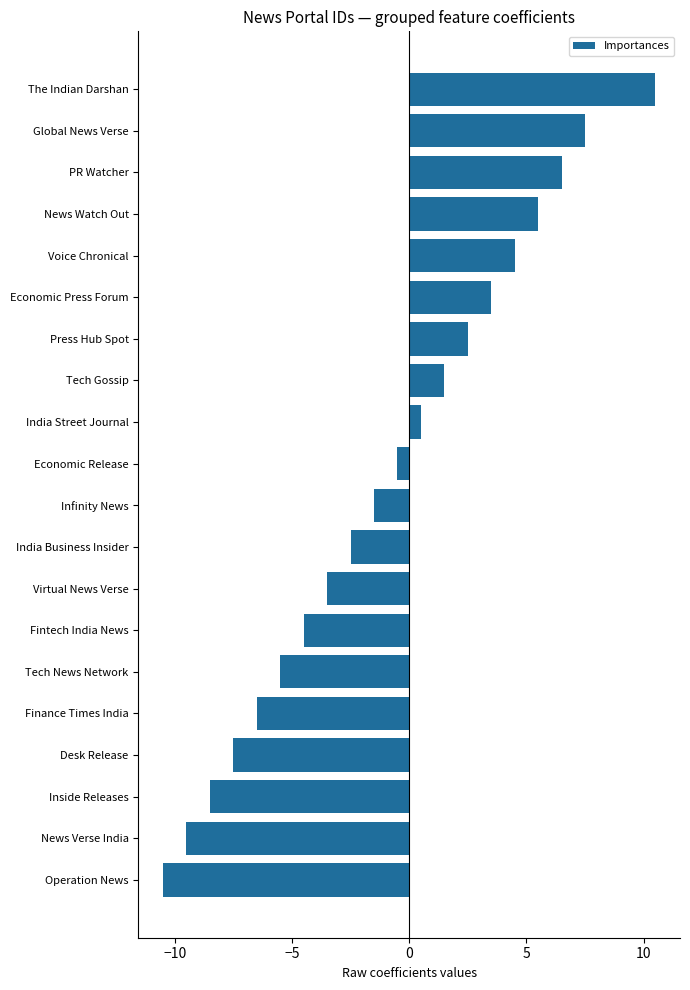

Reading bottom to top, what are all the values shown in this chart?

-10.5	-9.5	-8.5	-7.5	-6.5	-5.5	-4.5	-3.5	-2.5	-1.5	-0.5	0.5	1.5	2.5	3.5	4.5	5.5	6.5	7.5	10.5